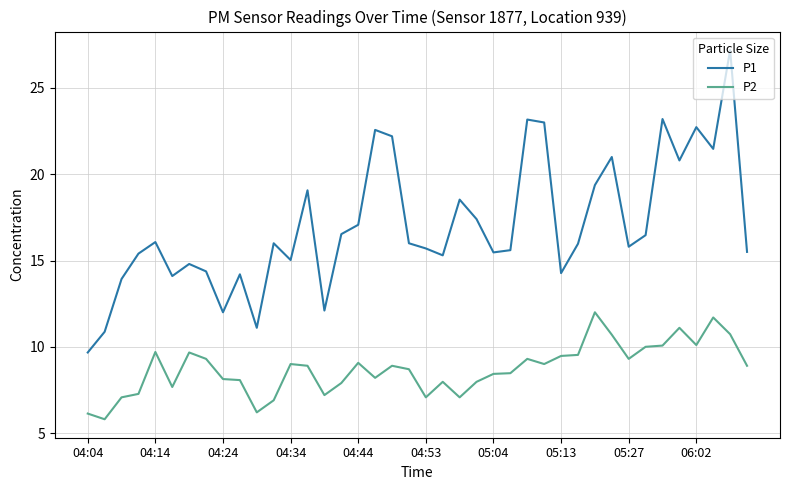

True or false: P1 and P2 intersect in this chart.

False